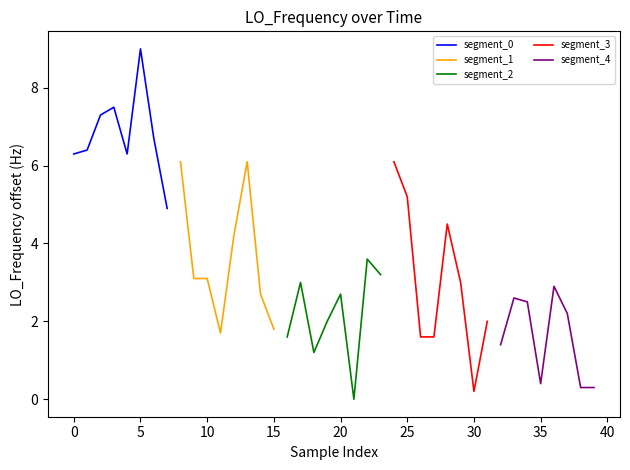

How many data points in segment_4 are less than 2?

4